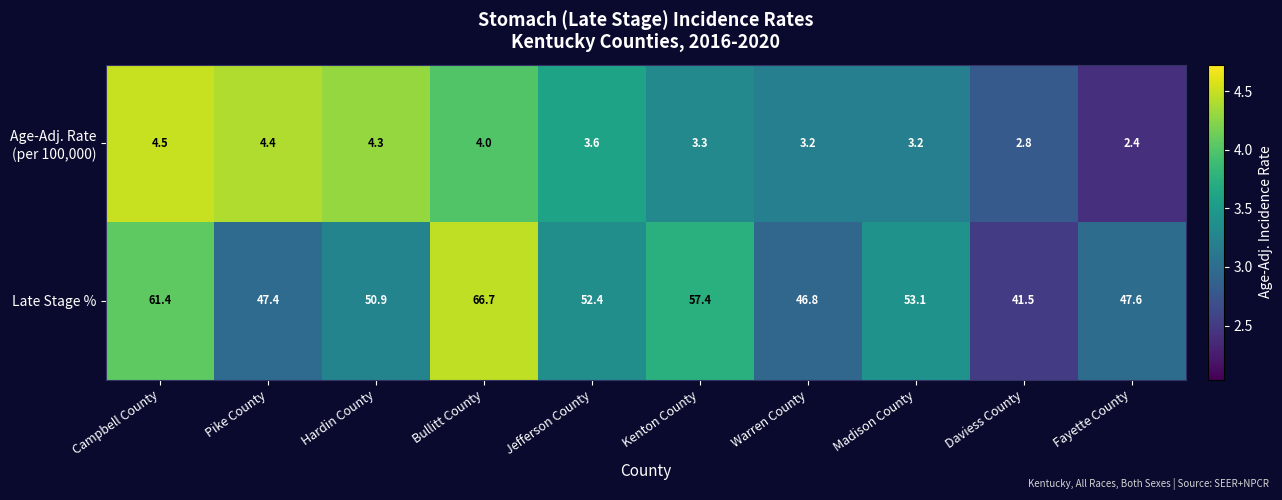

Rank the categories by Late Stage % value from highest to lowest.

Bullitt County, Campbell County, Kenton County, Madison County, Jefferson County, Hardin County, Fayette County, Pike County, Warren County, Daviess County